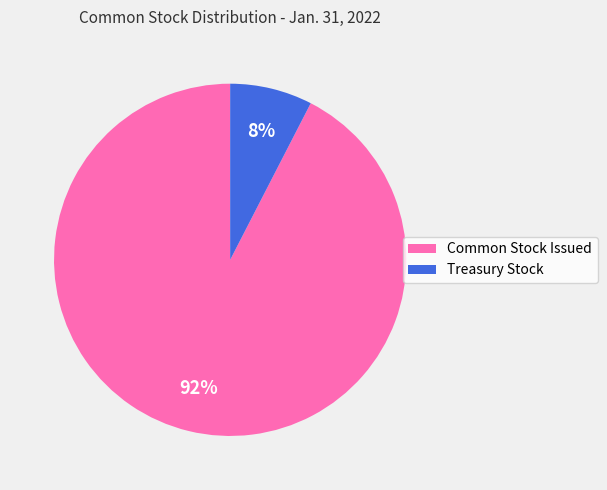

To the nearest percent, what portion does Common Stock Issued represent?

92%